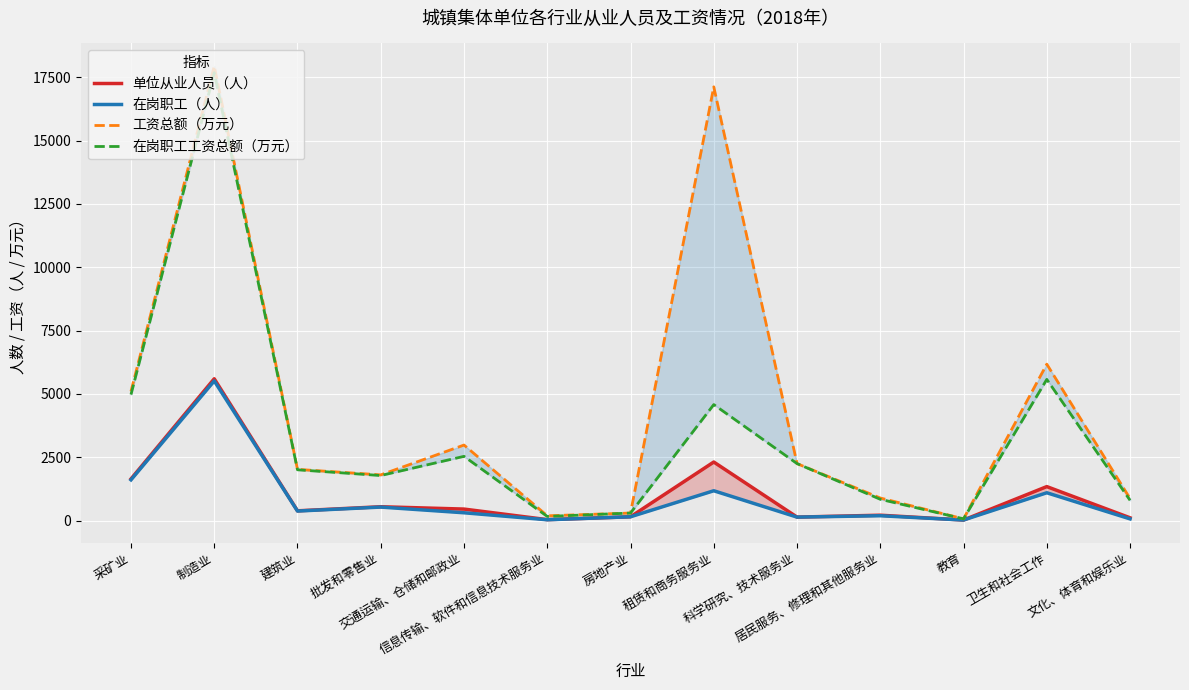

Reading left to right, transcribe all the data shown in this chart.

单位从业人员（人）: 1647	5600	389	550	458	41	154	2315	141	216	26	1345	114
在岗职工（人）: 1612	5517	380	537	312	36	154	1181	141	195	26	1102	71
工资总额（万元）: 5103	17939	2025	1808	2985	193	301	17122	2253	895	73	6177	873
在岗职工工资总额（万元）: 4977	17679	2008	1782	2539	167	301	4582	2253	844	73	5576	804